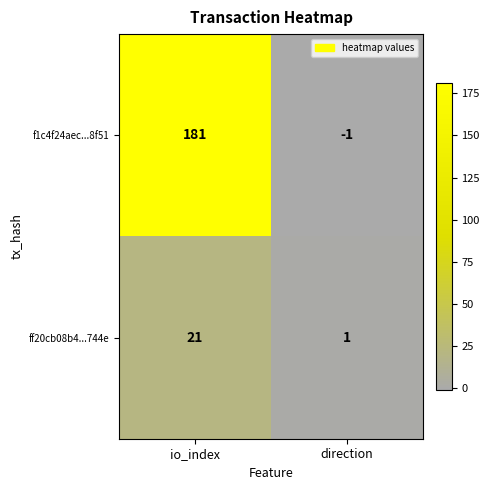

What is the difference between the f1c4f24aec...8f51 values at direction and io_index?

182